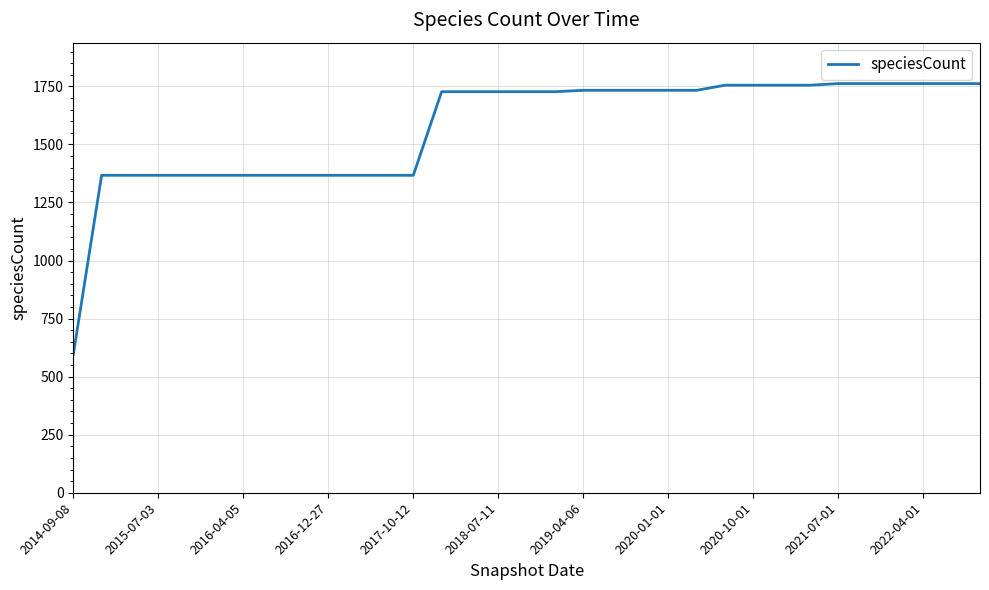

What is the greatest value displayed?

1762